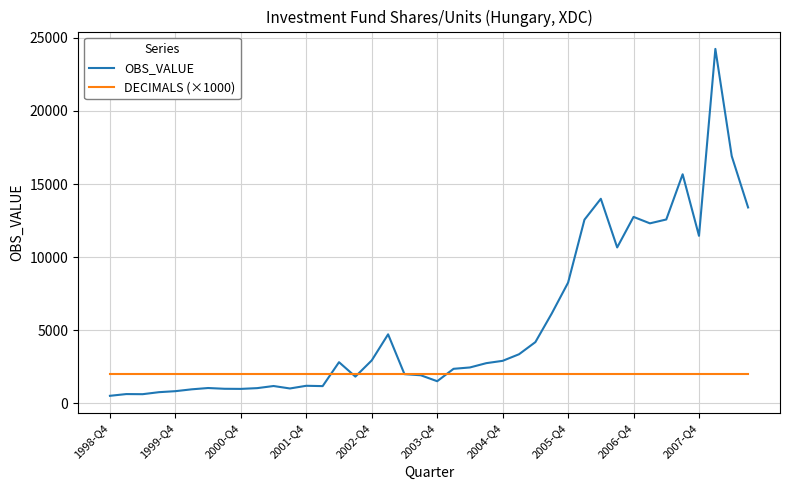

Rank the series by their maximum value, from highest to lowest.

OBS_VALUE, DECIMALS (×1000)